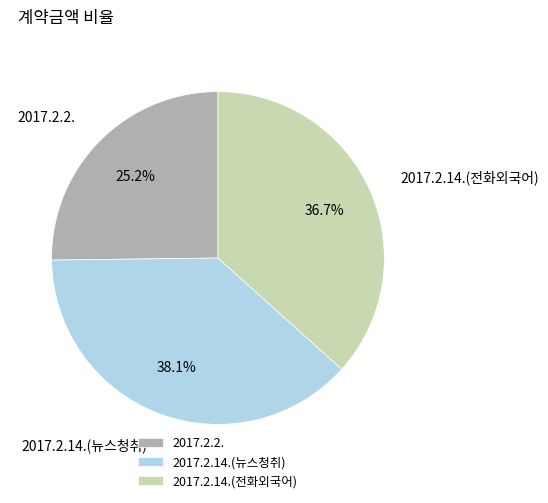

Which slice is the largest?

2017.2.14.(뉴스청취)